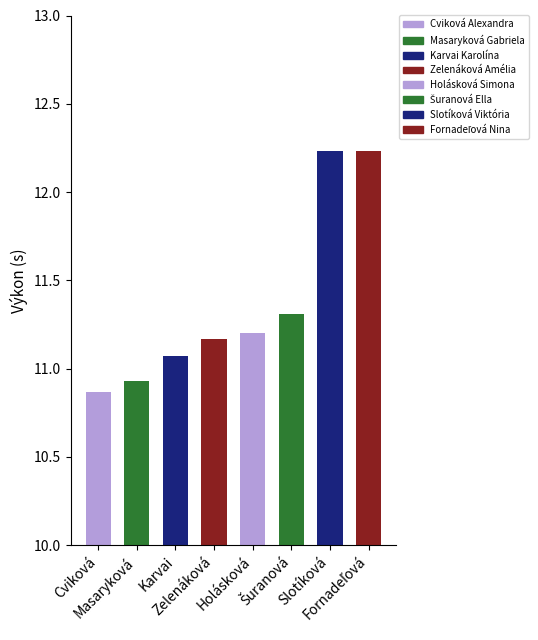

How many bars are there in total?

8